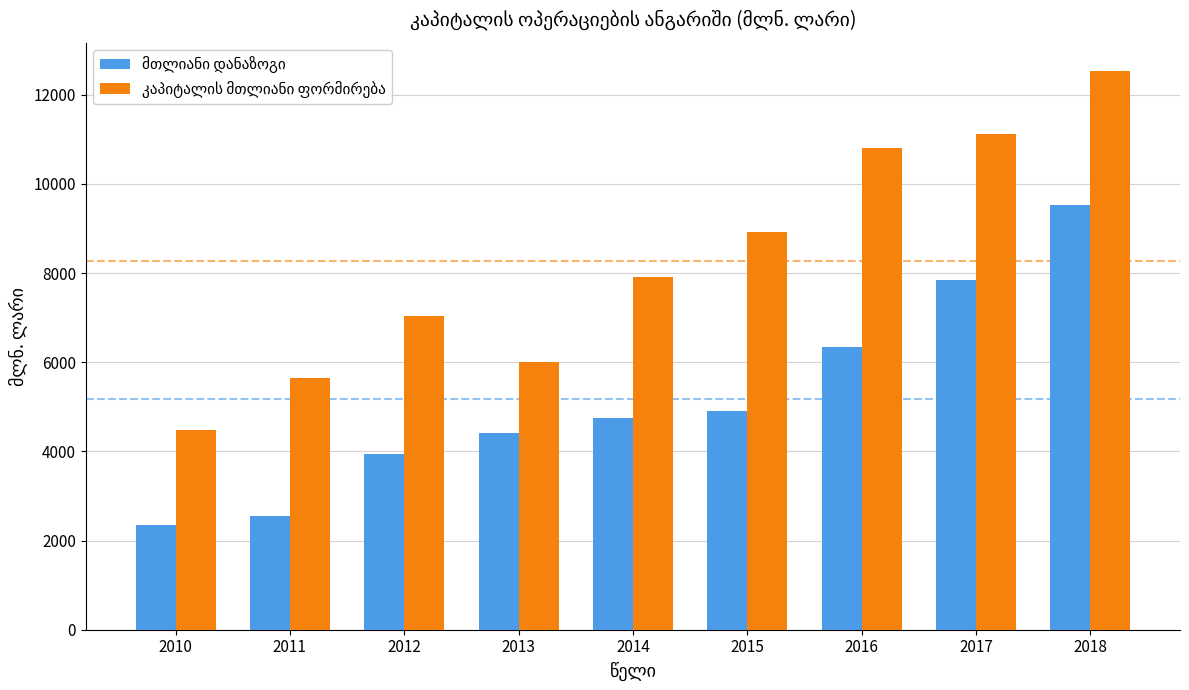

What is the total value across all series at 2012?

10981.8